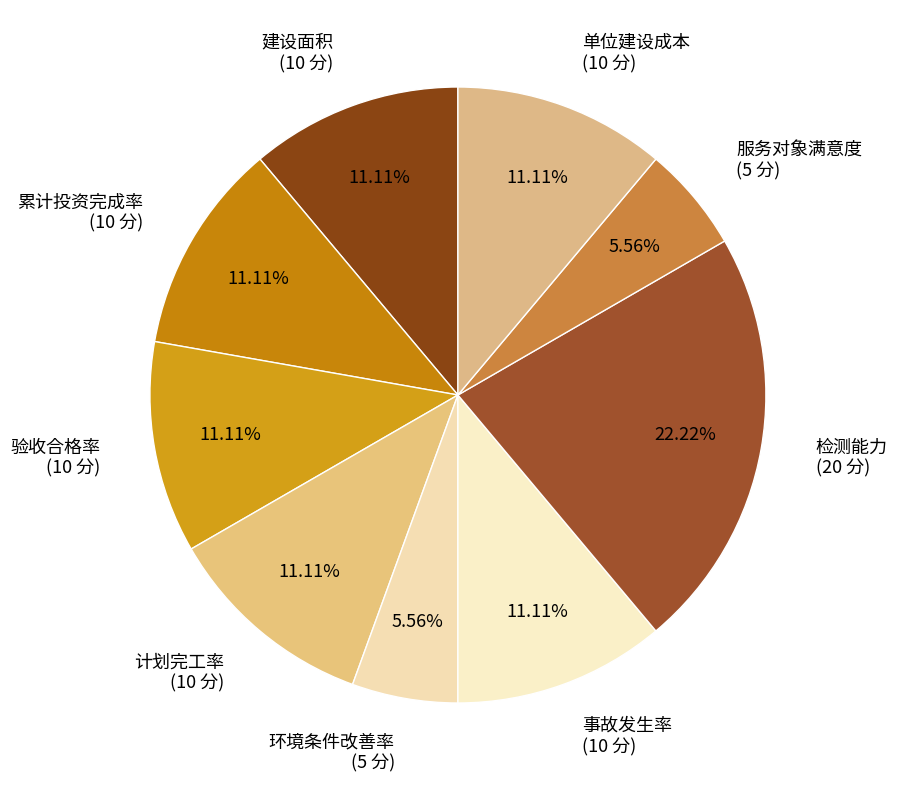

Between 环境条件改善率 (5 分) and 事故发生率 (10 分), which is larger?

事故发生率 (10 分)